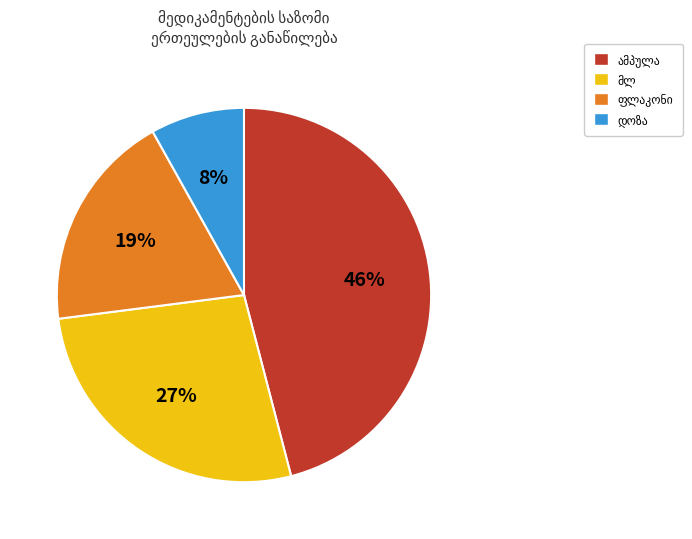

Is there any slice that represents more than half of the pie?

No